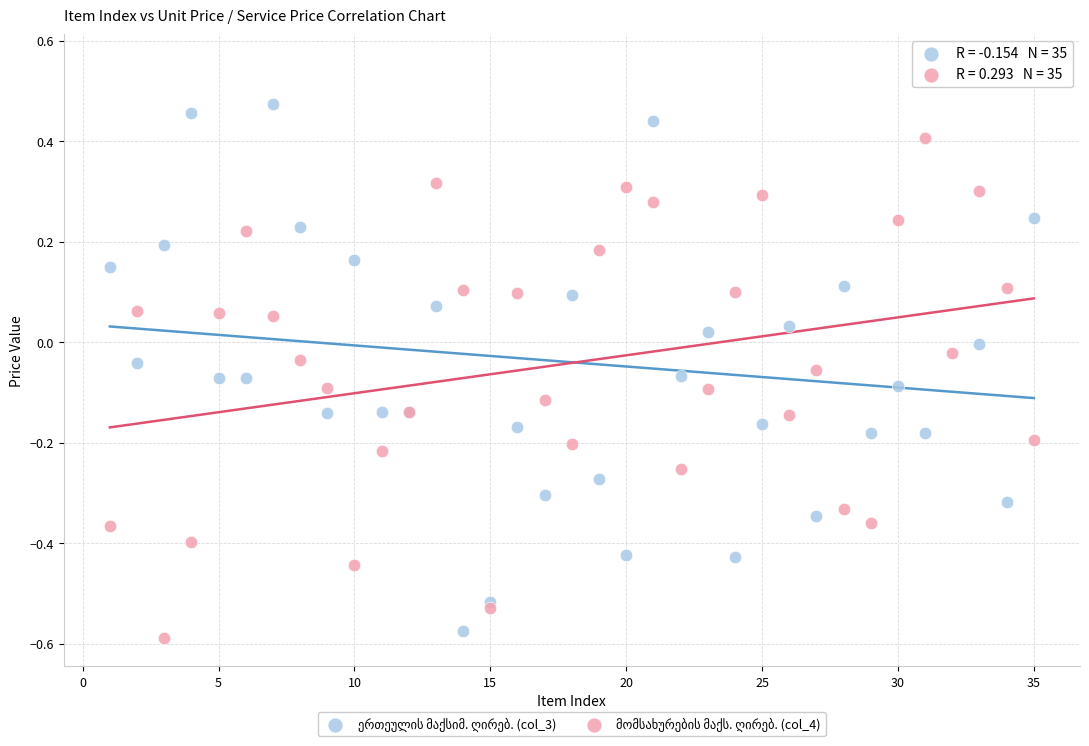

What is the X range (max minus min) for the scatter plot?

34.0